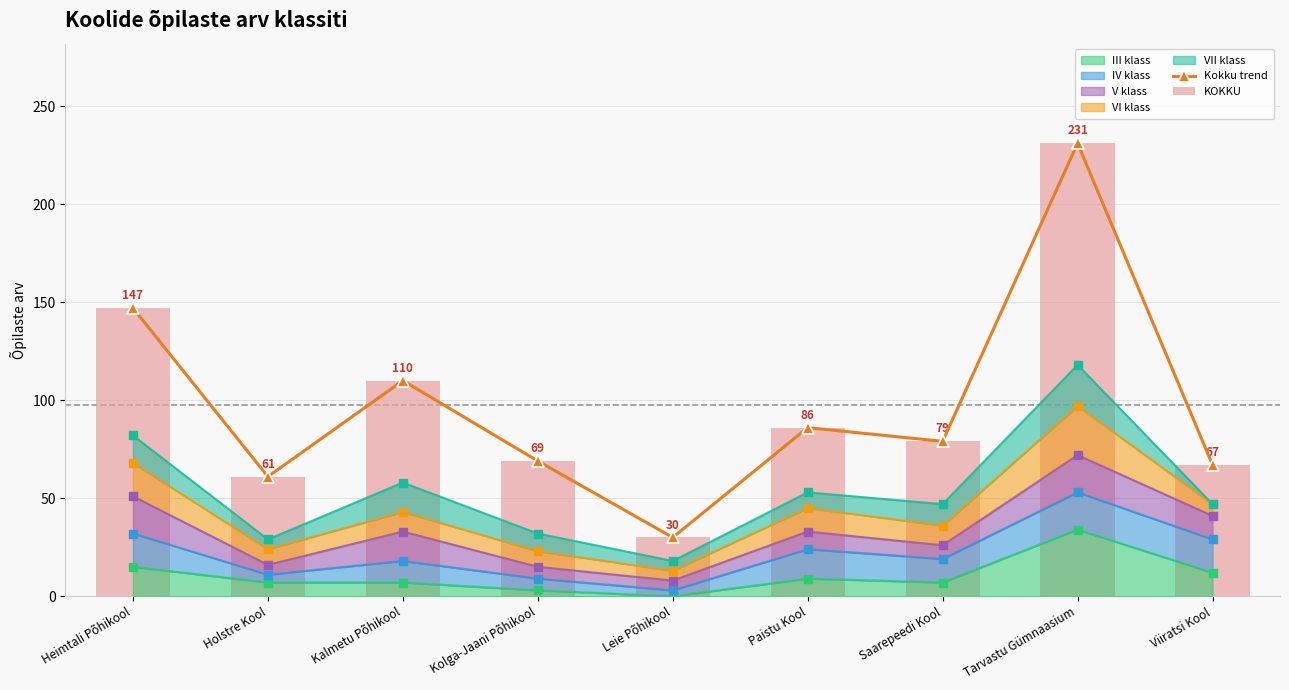

At which category is the sum across all series the highest?

Tarvastu Gümnaasium